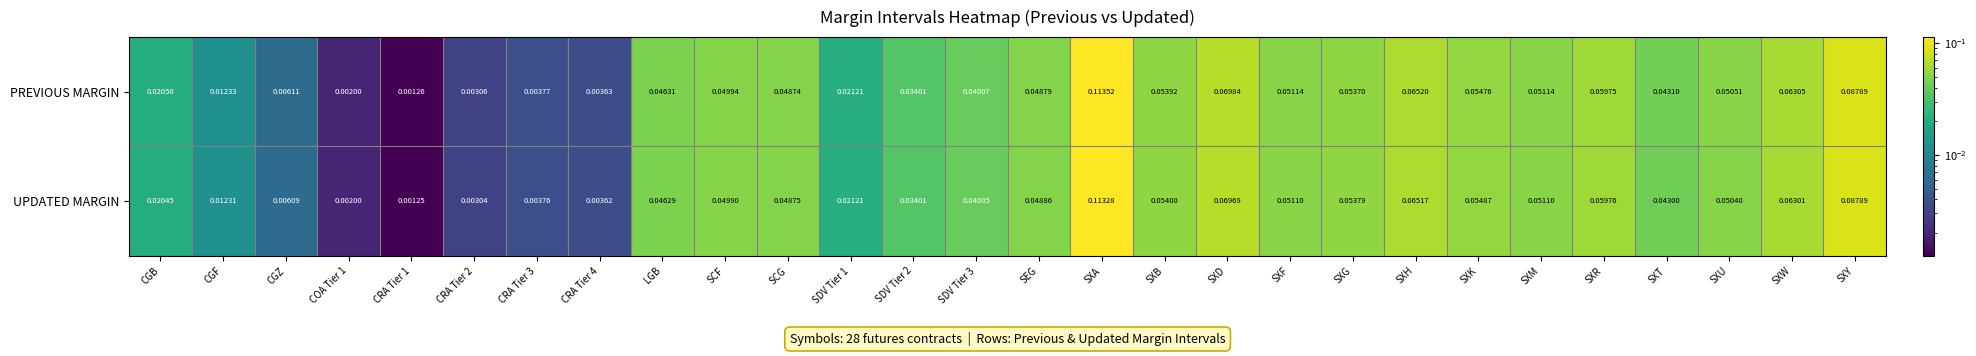

Which series has the largest total across all categories?

PREVIOUS MARGIN